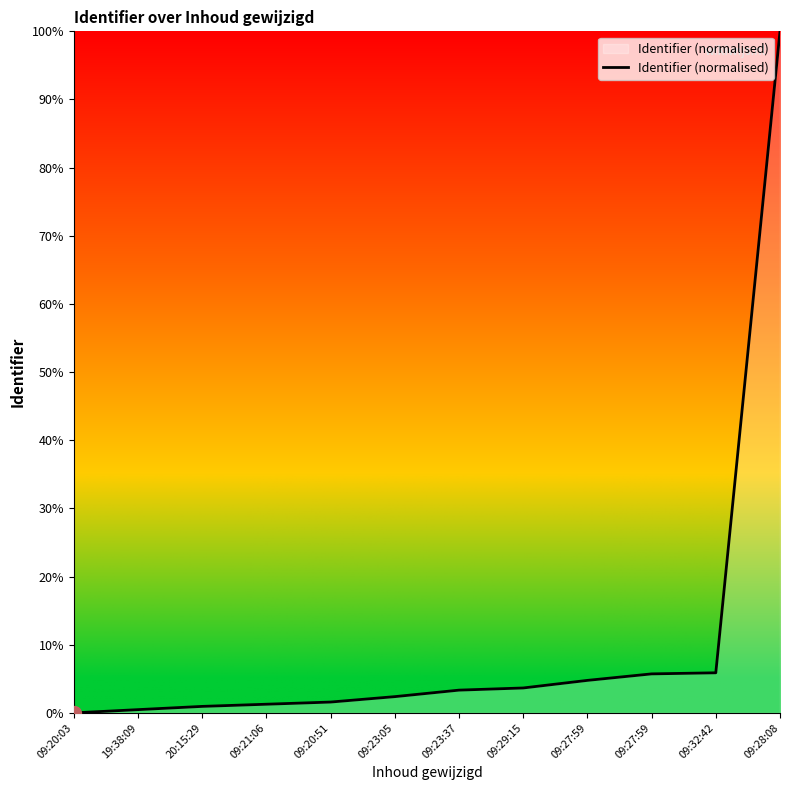

How many lines are shown in the chart?

1